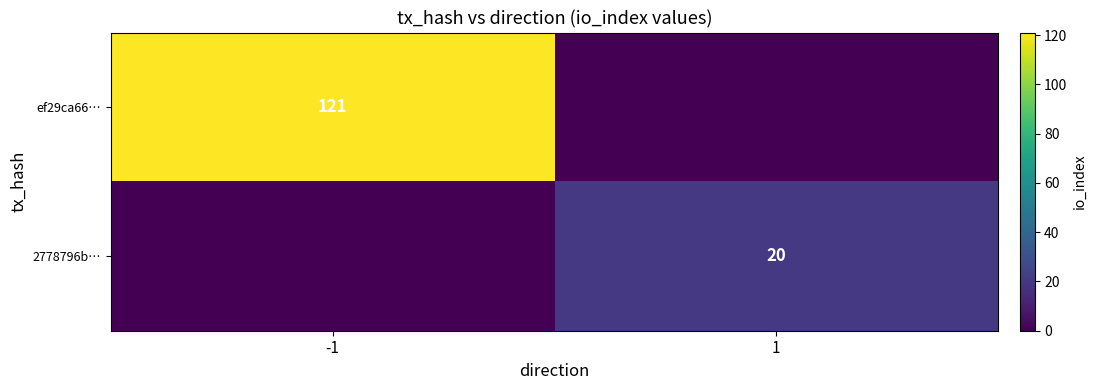

The value of 2778796b… at 1 is 13. True or false?

False